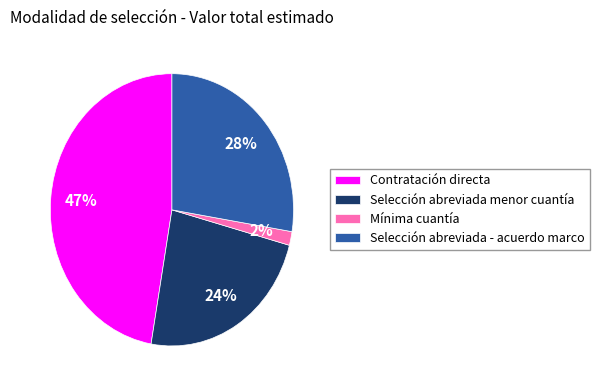

To the nearest percent, what is the average slice percentage?

25%